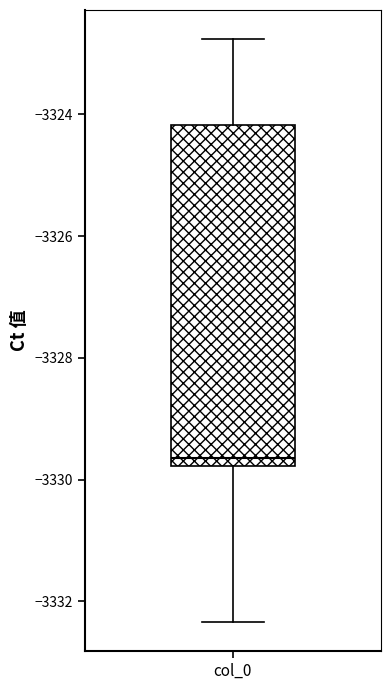

Where does the median line of the box for col_0 sit on the y-axis? The values are not printed on the chart, so give them approximately, as read against the axis.

-3329.6